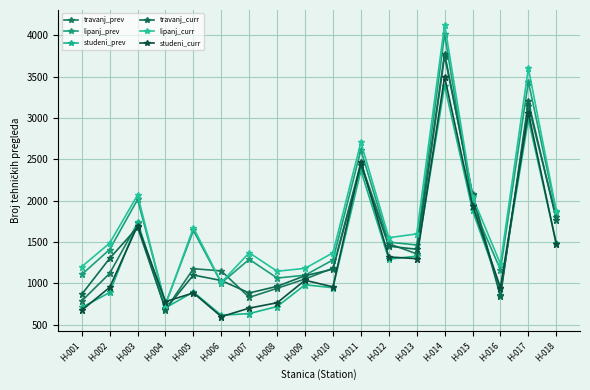

Which series ends up on top after the final intersection of lipanj_curr and studeni_curr?

lipanj_curr